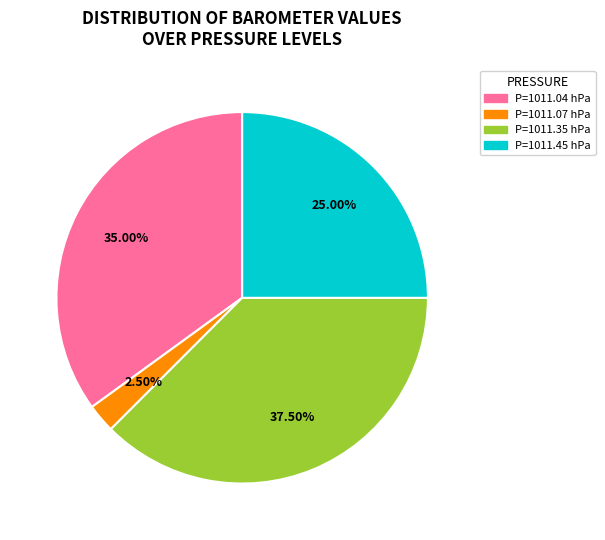

Count the number of slices in the pie.

4